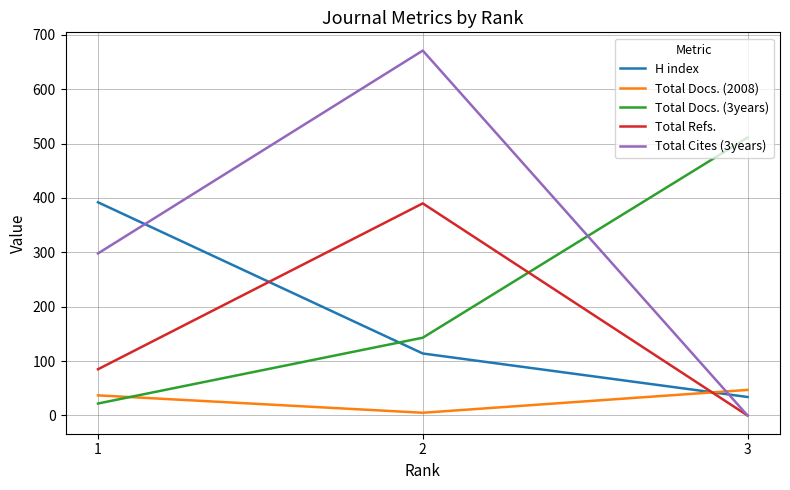

What is the average value of the Total Refs. series?

158